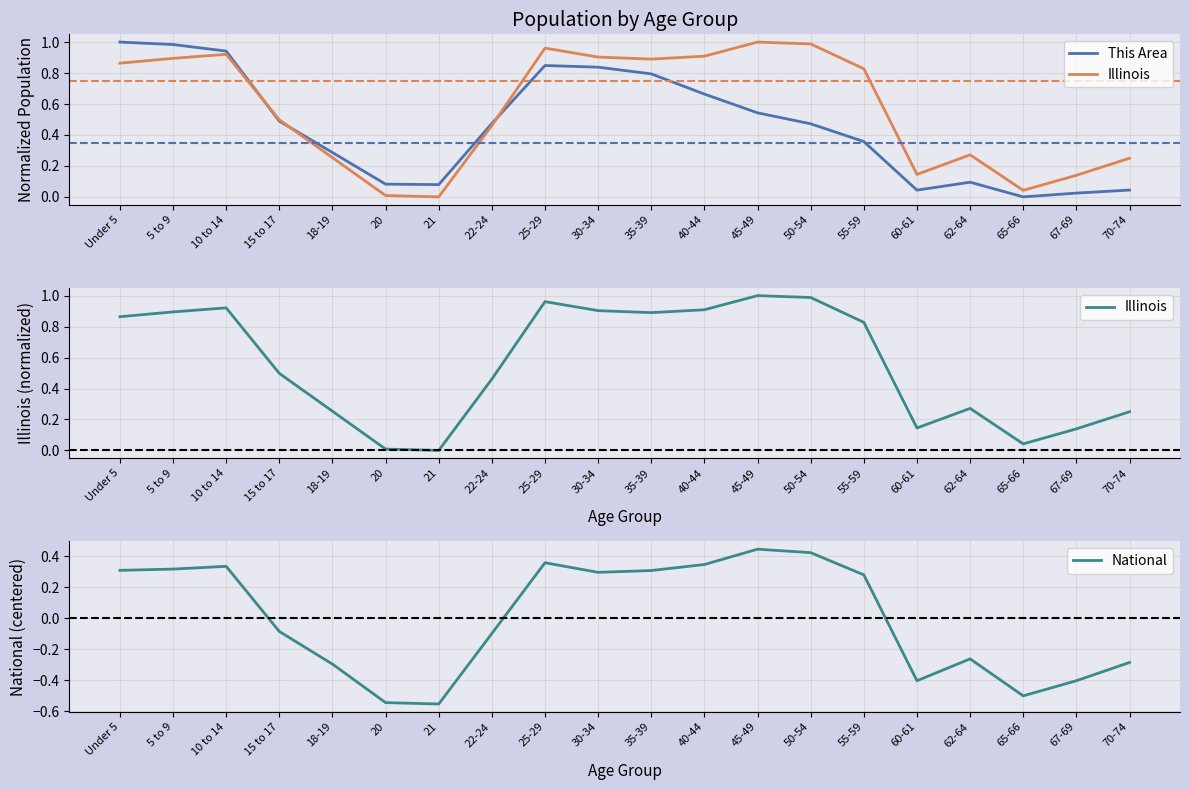

How many positive values does the This Area series have?

19